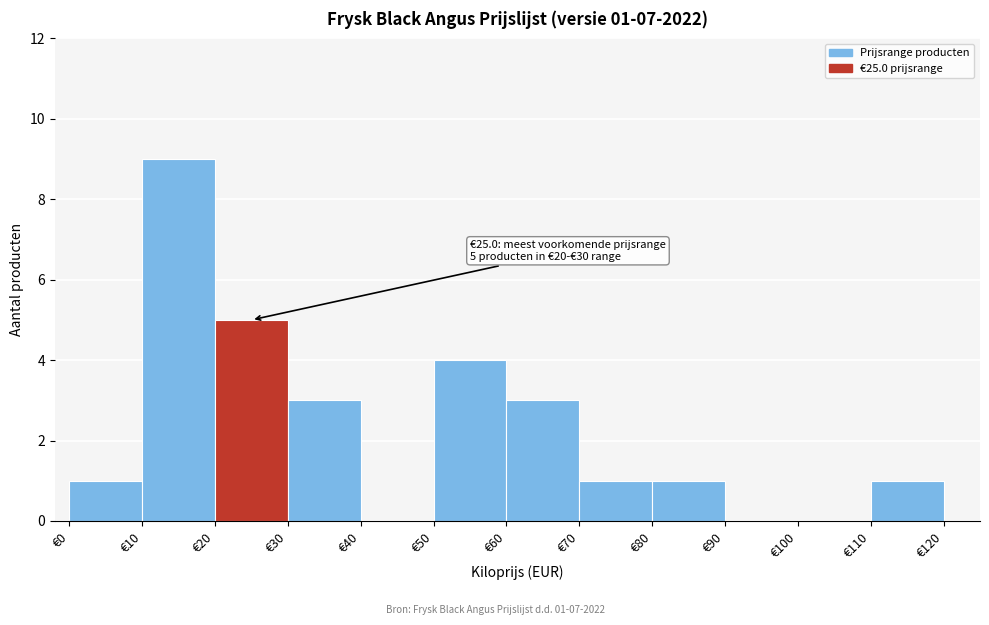

Over which range of the x-axis is the bar tallest?

10 to 20